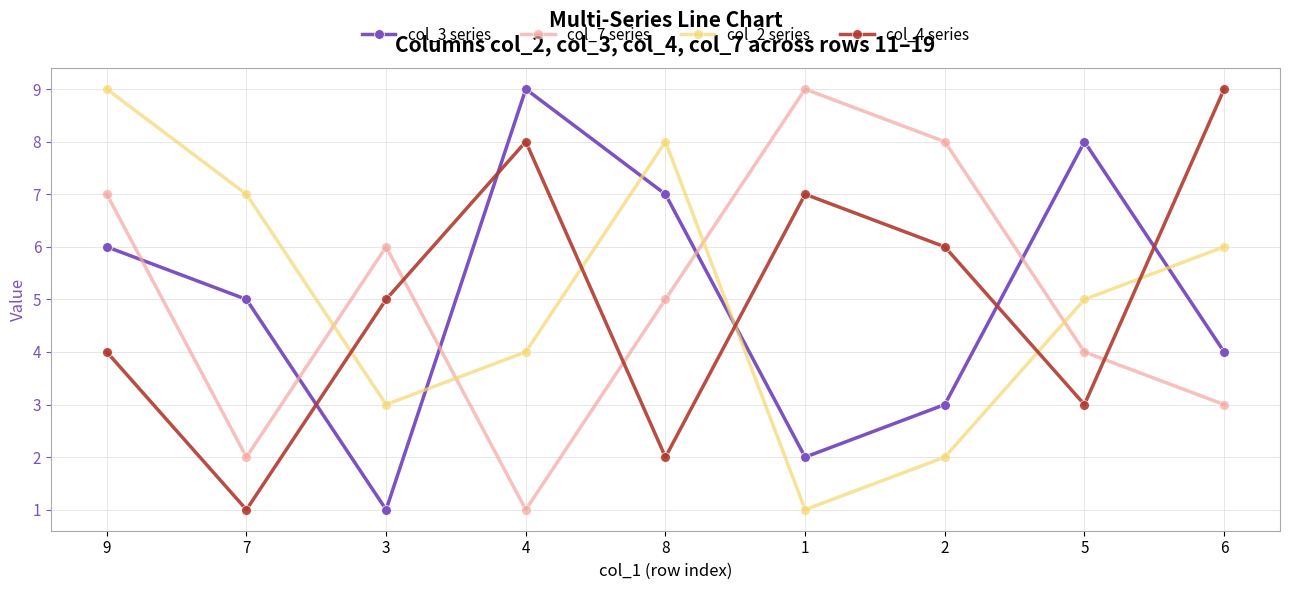

Count the col_2 series values in the range 3 to 7.

5